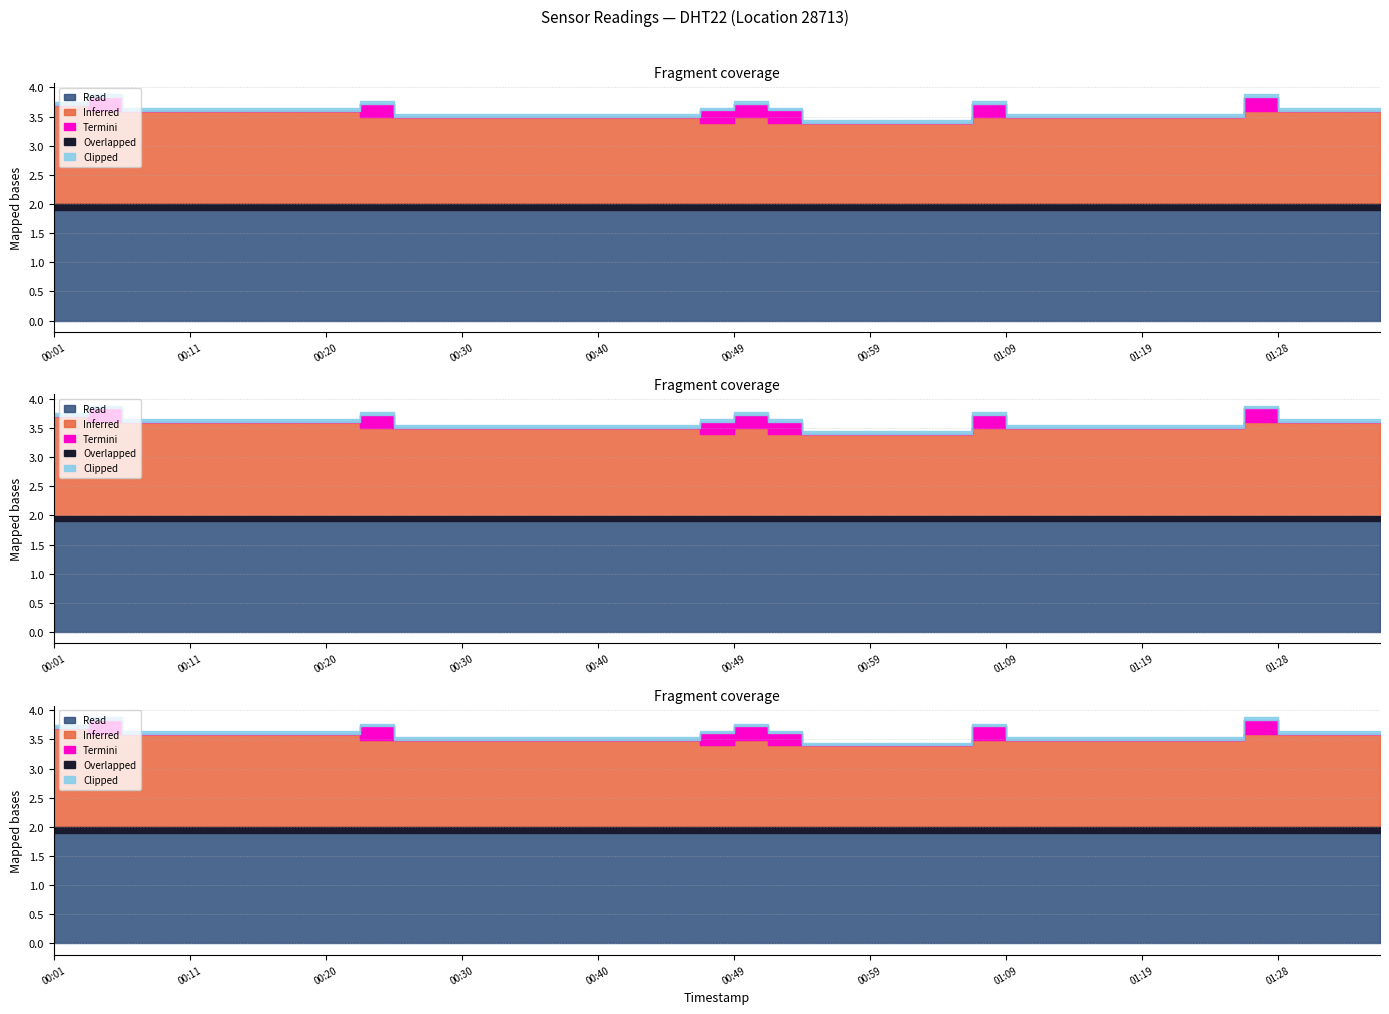

What is the approximate value of temperature at 01:09?

1.5